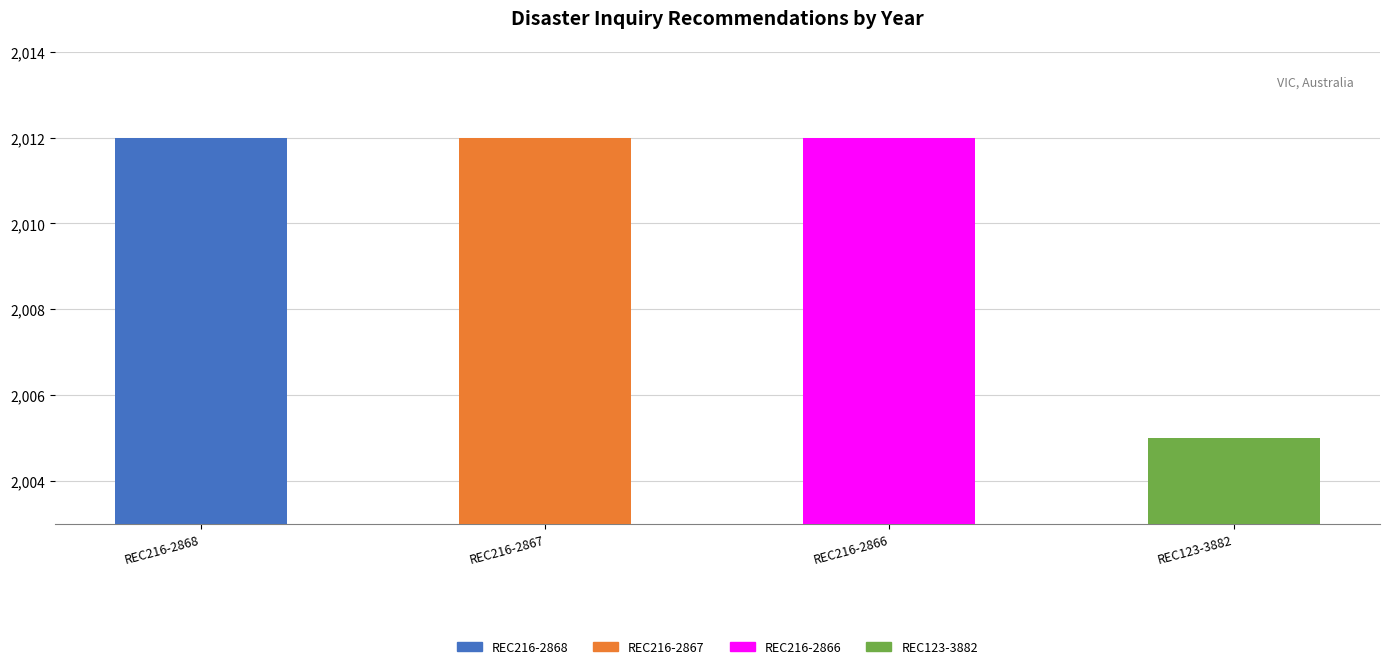

True or false: the data shows 2740 at REC216-2866.

False